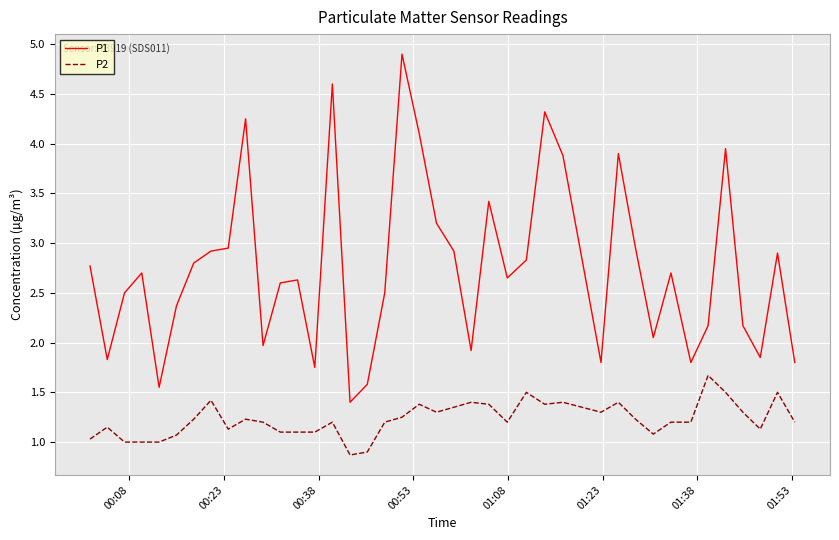

Rank the series by their maximum value, from highest to lowest.

P1, P2